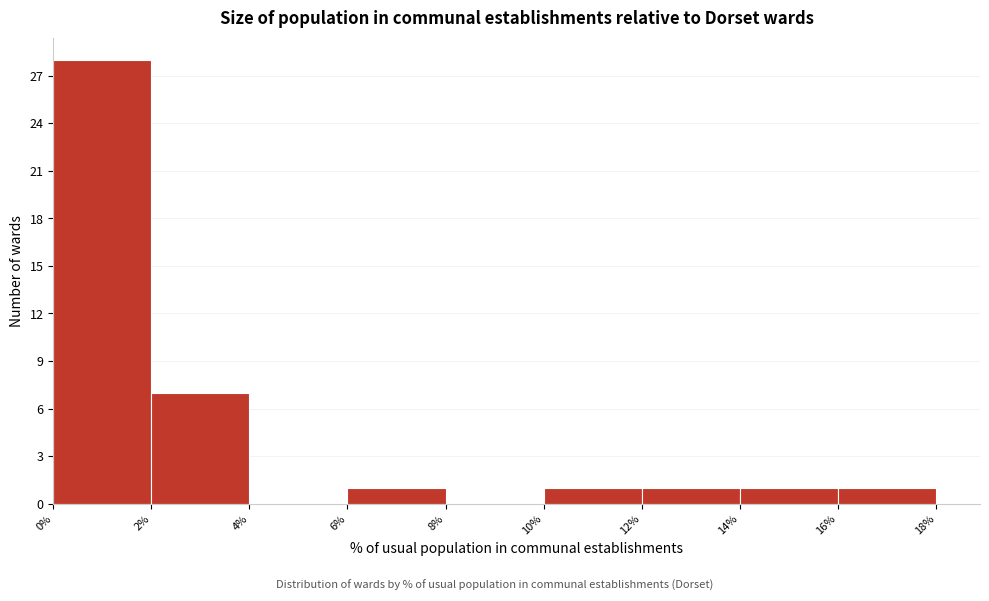

What is the height of the bar covering 16% to 18% on the x-axis? The values are not printed on the chart, so give them approximately, as read against the axis.

1